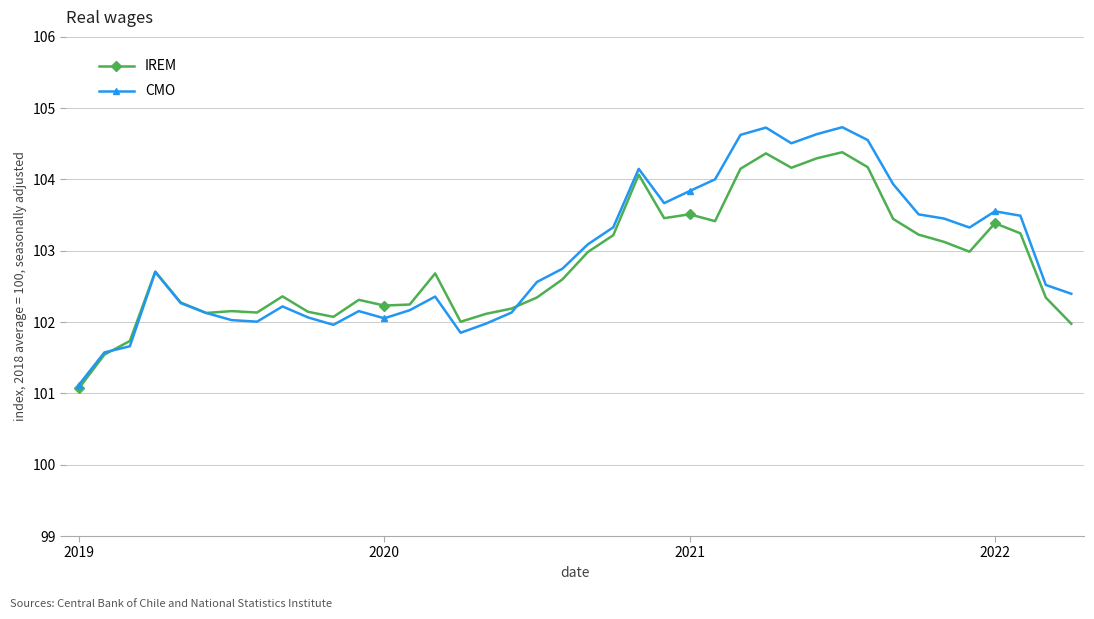

What is the maximum value for CMO?

104.7